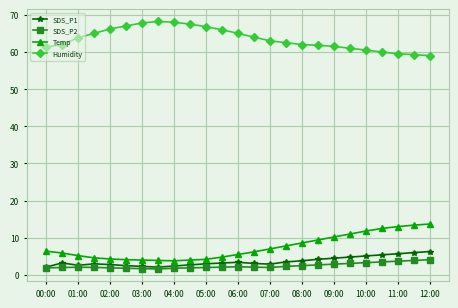

What is the sum of all Humidity values?

1588.7